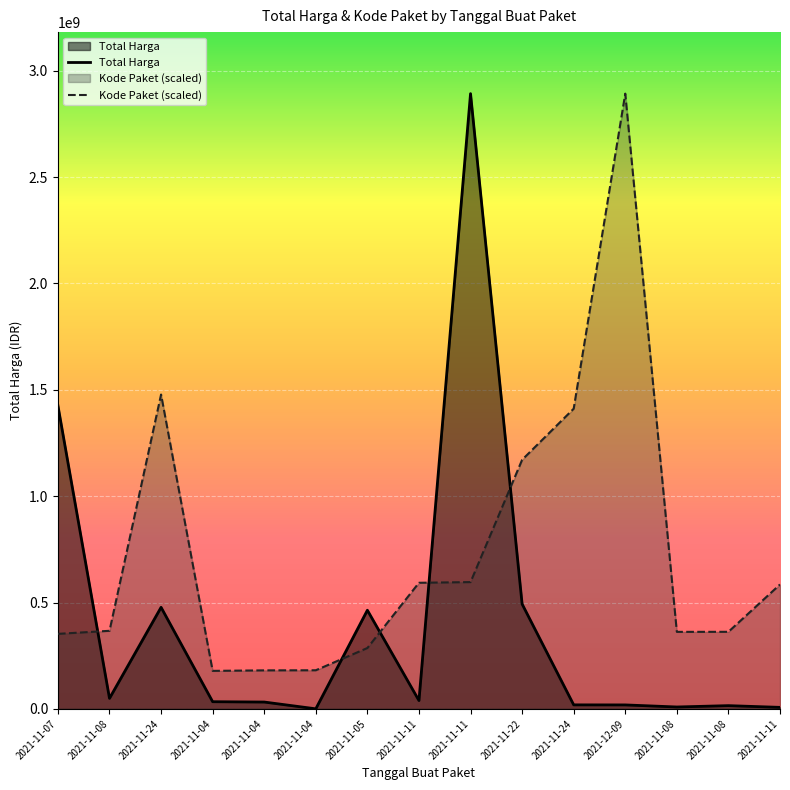

Does the chart display data point markers on the line(s)?

No